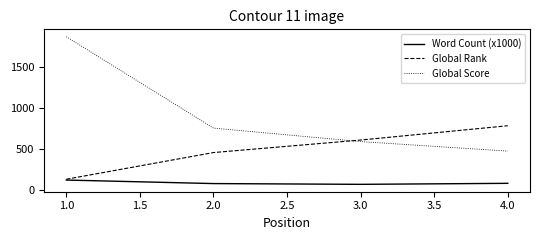

What is the minimum value for Word Count (x1000)?

68.6